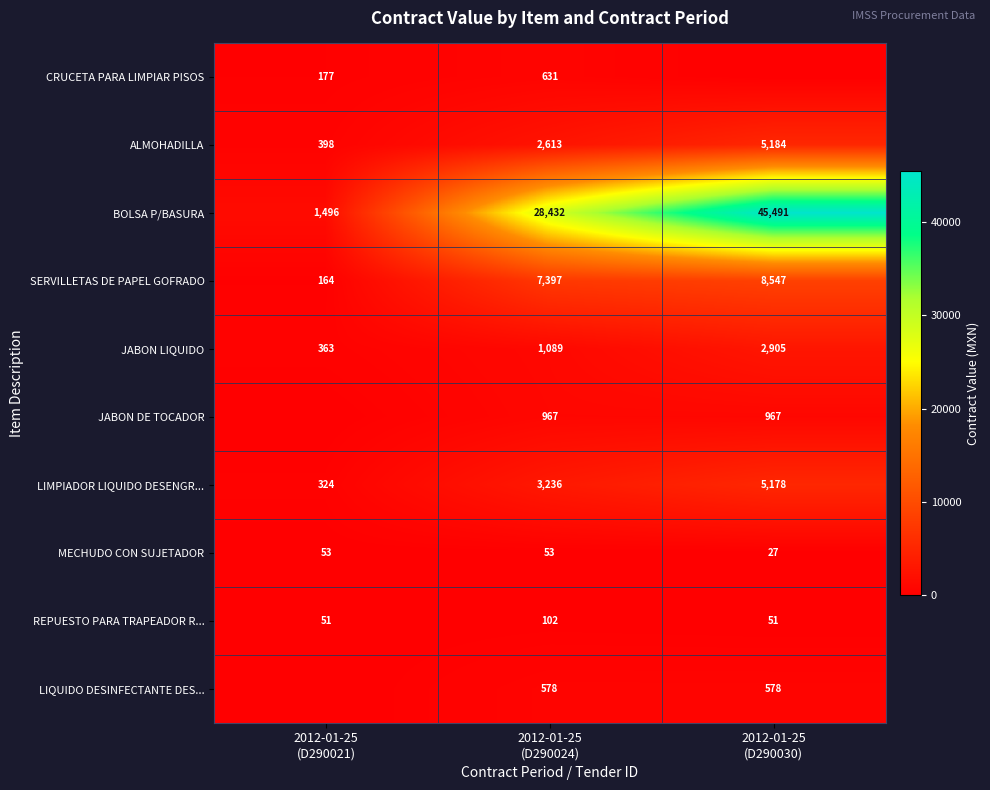

What is the minimum value for LIMPIADOR LIQUIDO DESENGR...?

324